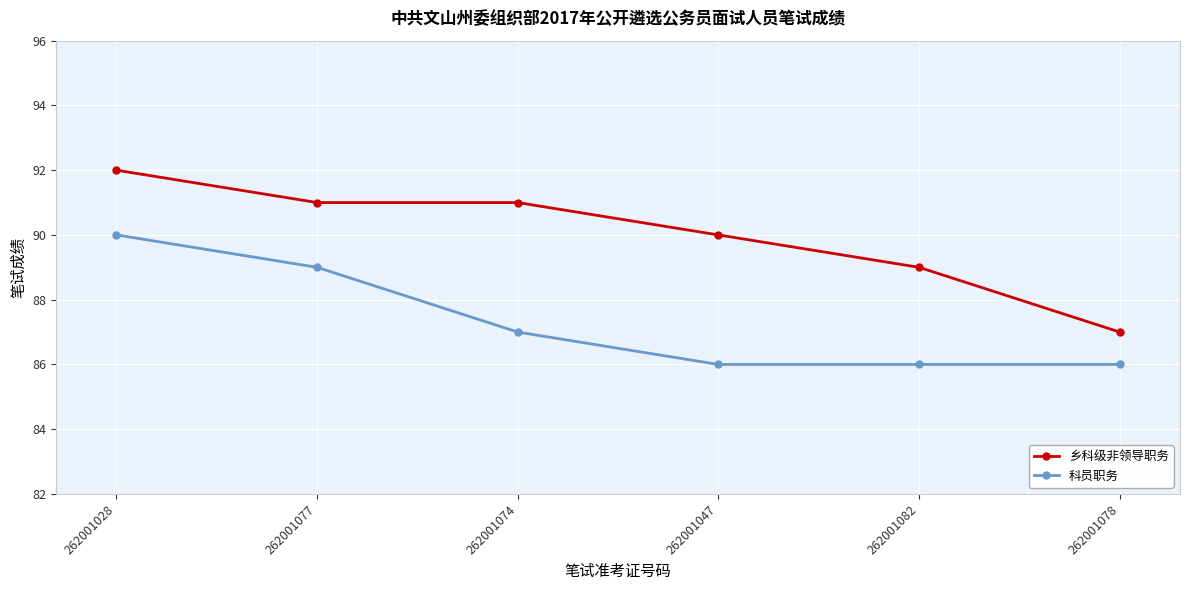

What is the difference between the maximum and minimum values in the 乡科级非领导职务 series?

5